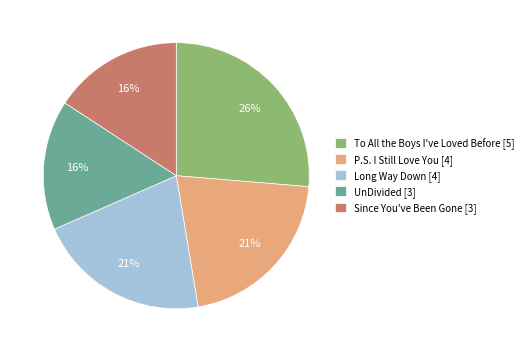

Is the sum of P.S. I Still Love You and UnDivided greater than half?

No